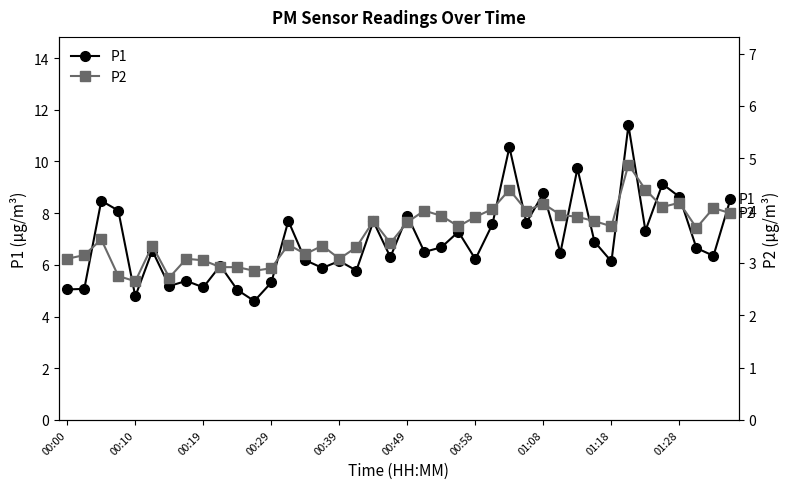

What is the average value of the P1 series?

6.9